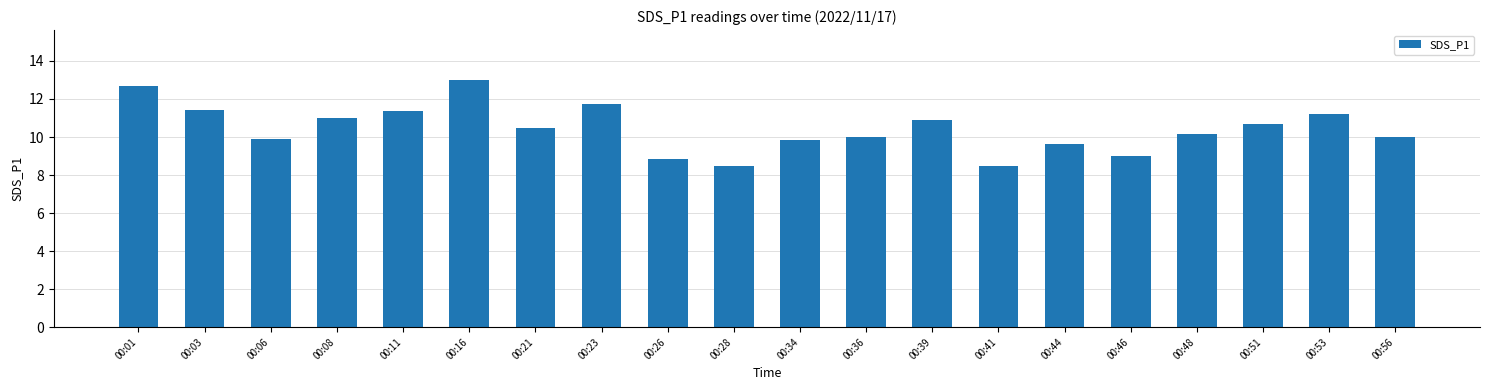

Which category has the highest value across all series?

00:16